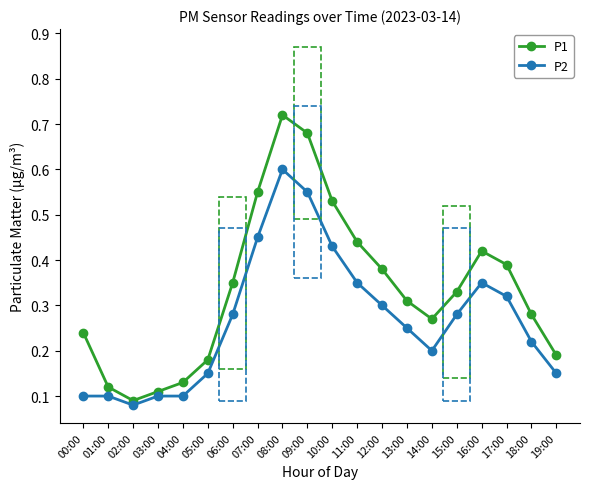

True or false: P2 has a value of 0.1 at 00:00.

True